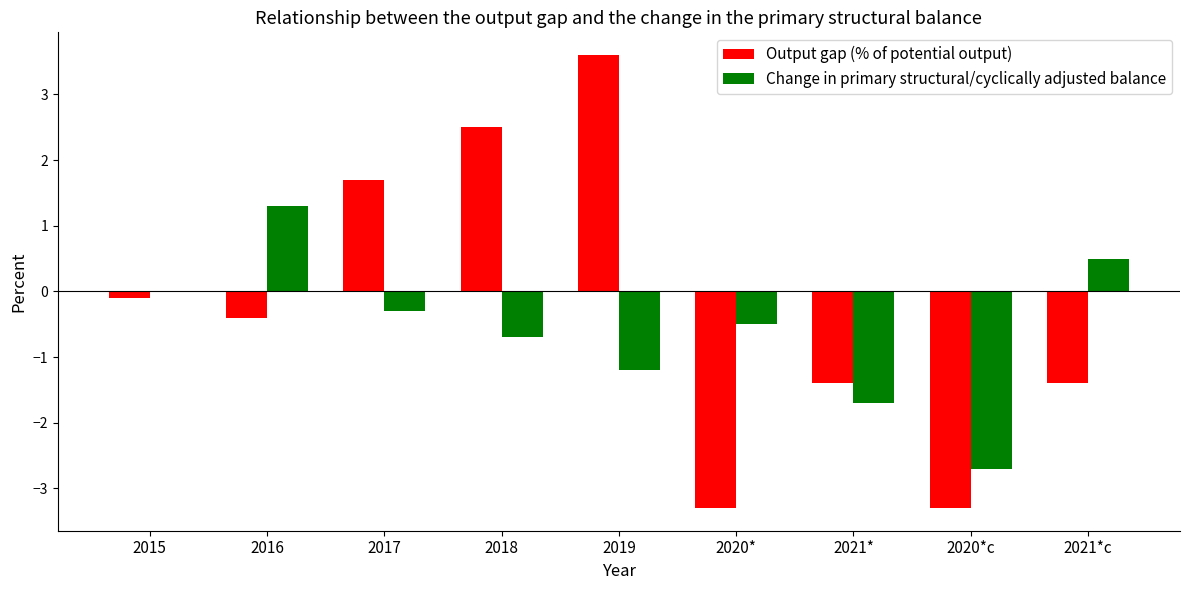

Are the bars grouped side by side (vs. stacked)?

Yes